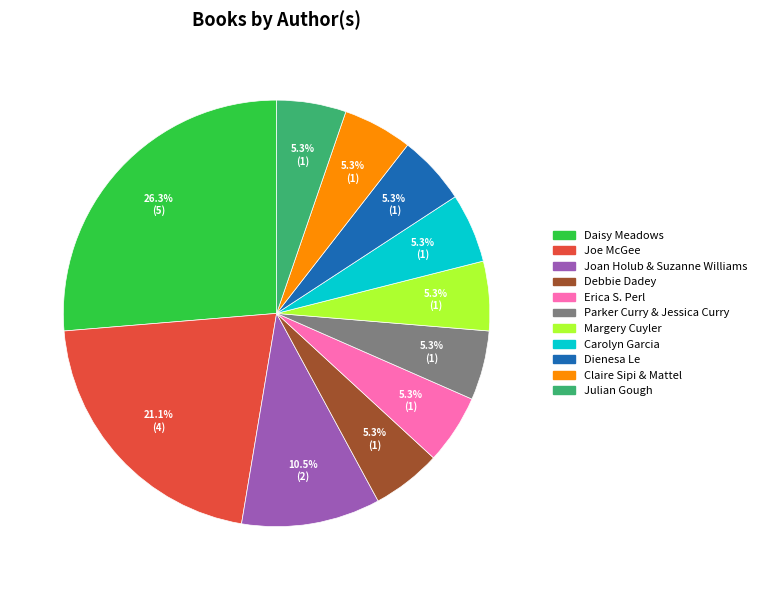

Is the sum of Julian Gough and Erica S. Perl greater than half?

No